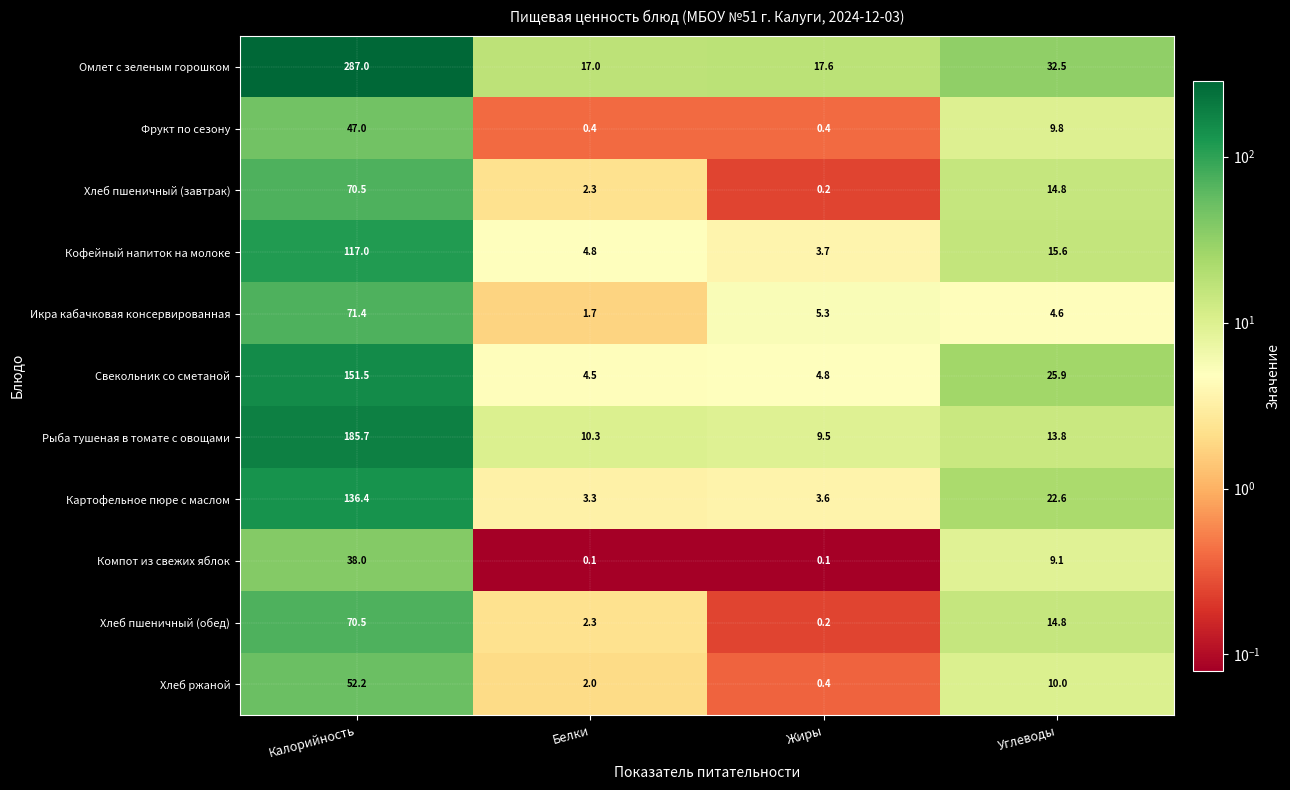

Is it true that Хлеб пшеничный (обед) equals 19.4 at Углеводы?

False